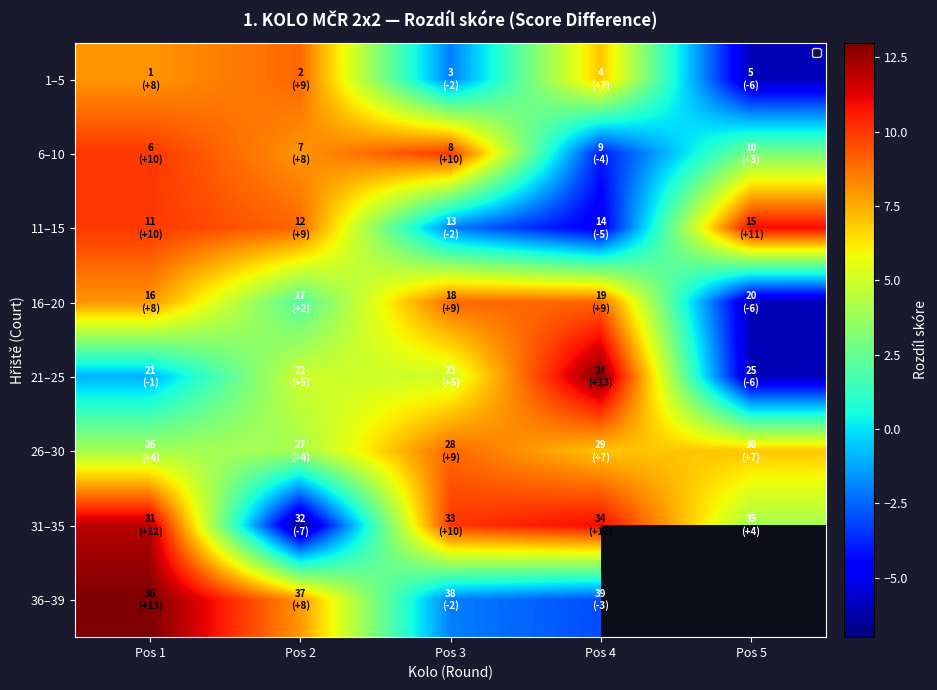

Read the 26–30 value at Pos 2.

4.0